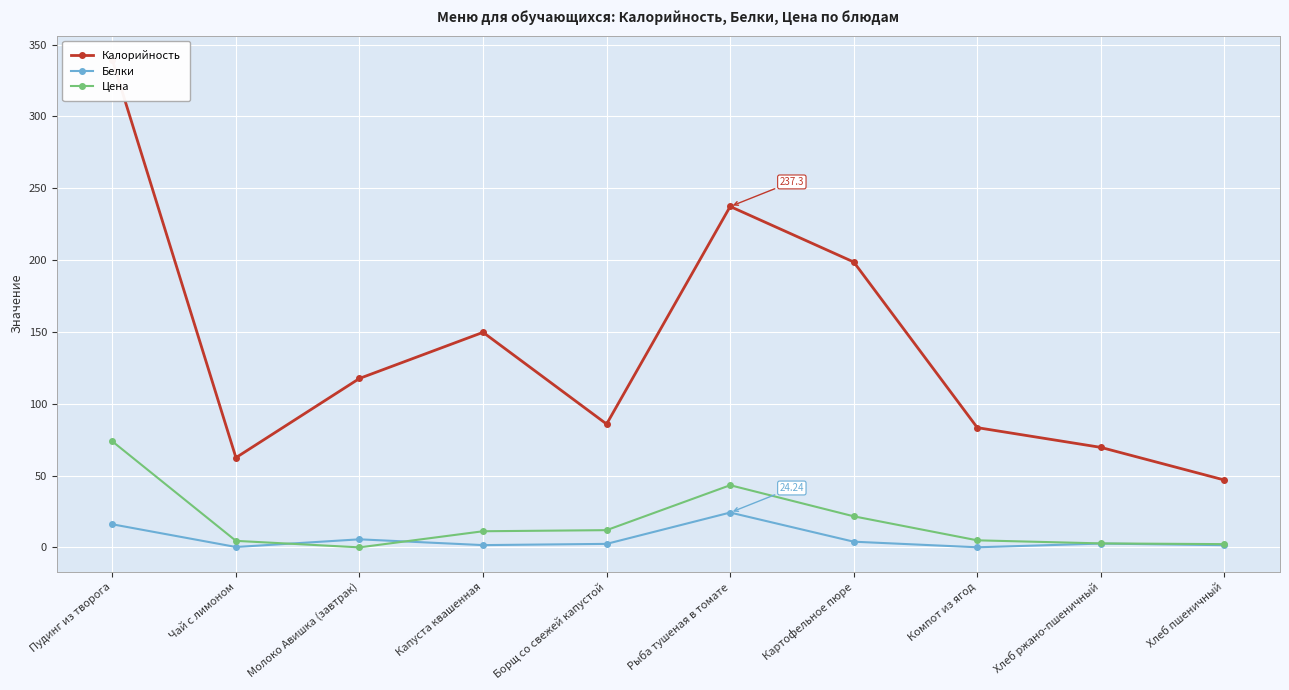

Which series changed the most between Чай с лимоном and Хлеб пшеничный?

Калорийность